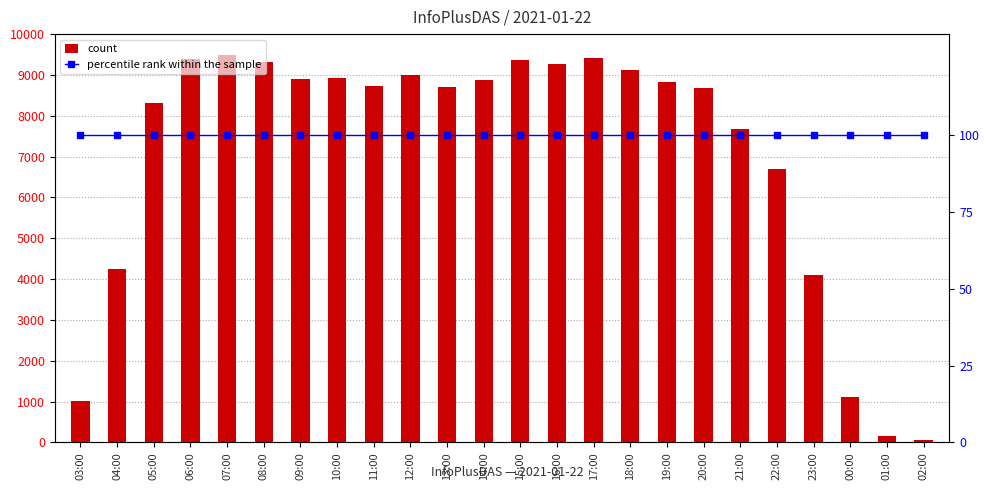

At which category does the chart reach its minimum across all series?

02:00